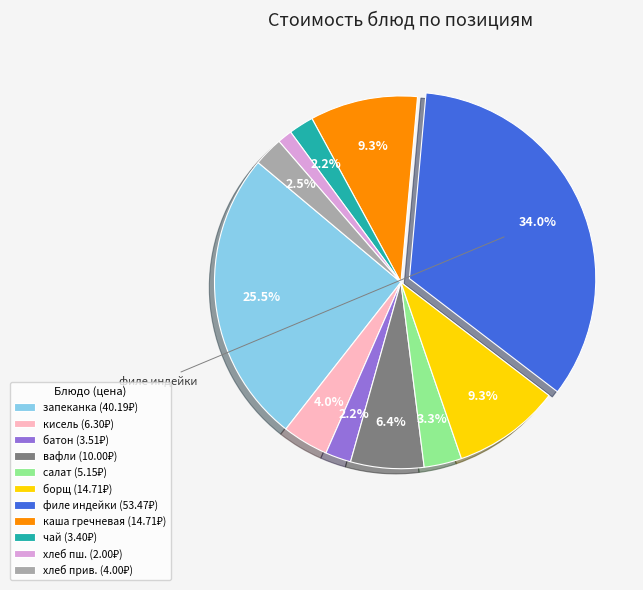

Is there any slice that represents more than half of the pie?

No